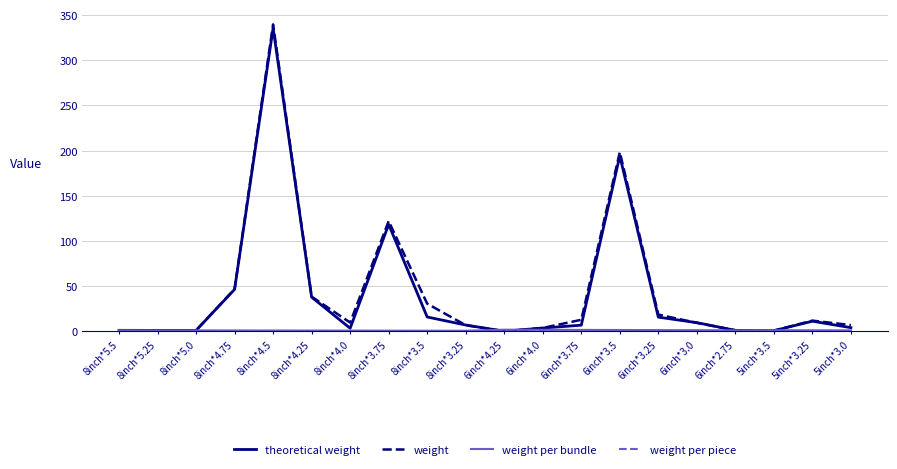

At which category is the sum across all series the highest?

8inch*4.5